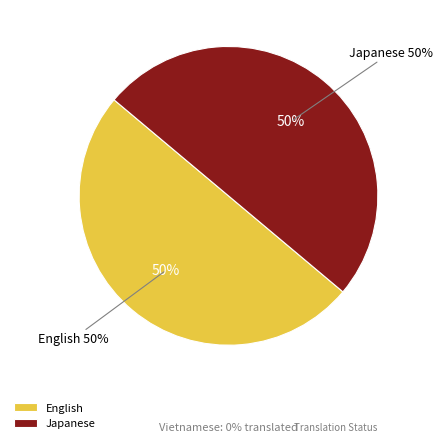

Rank the categories by value from lowest to highest.

Vietnamese, English, Japanese